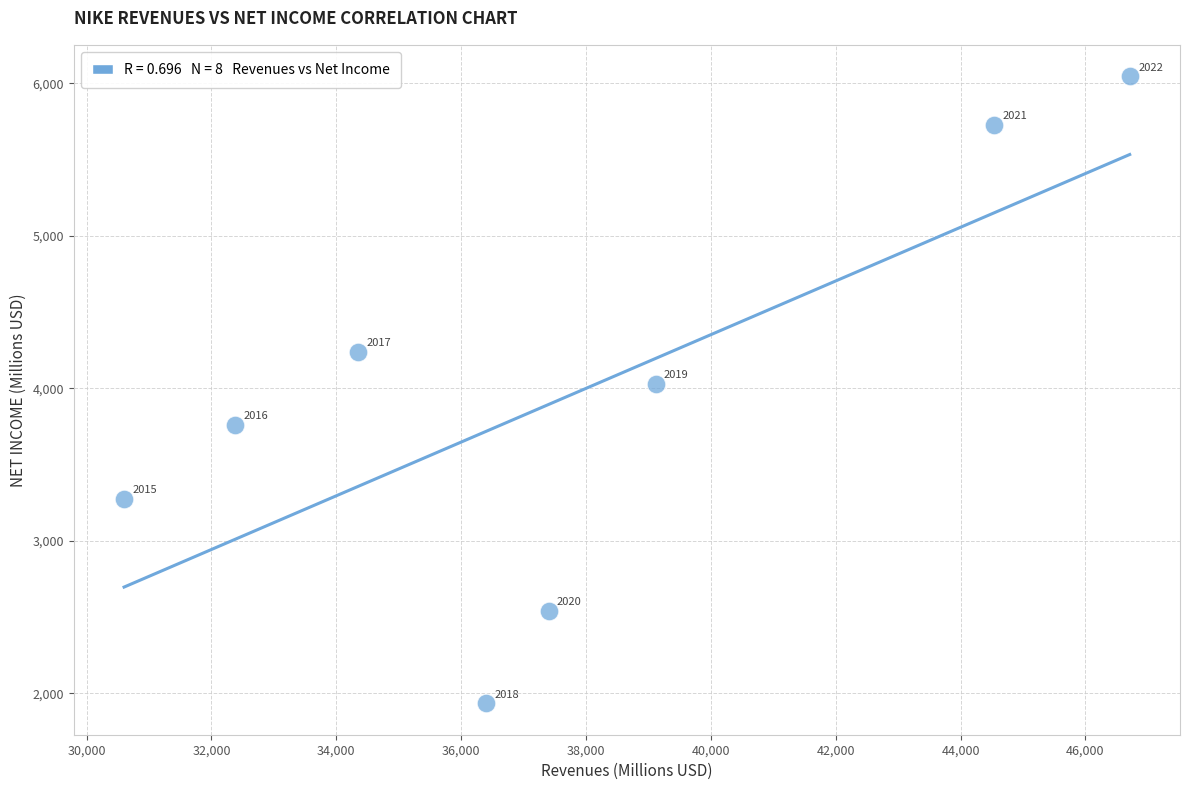

What is the range of X values (max minus min)?

16109